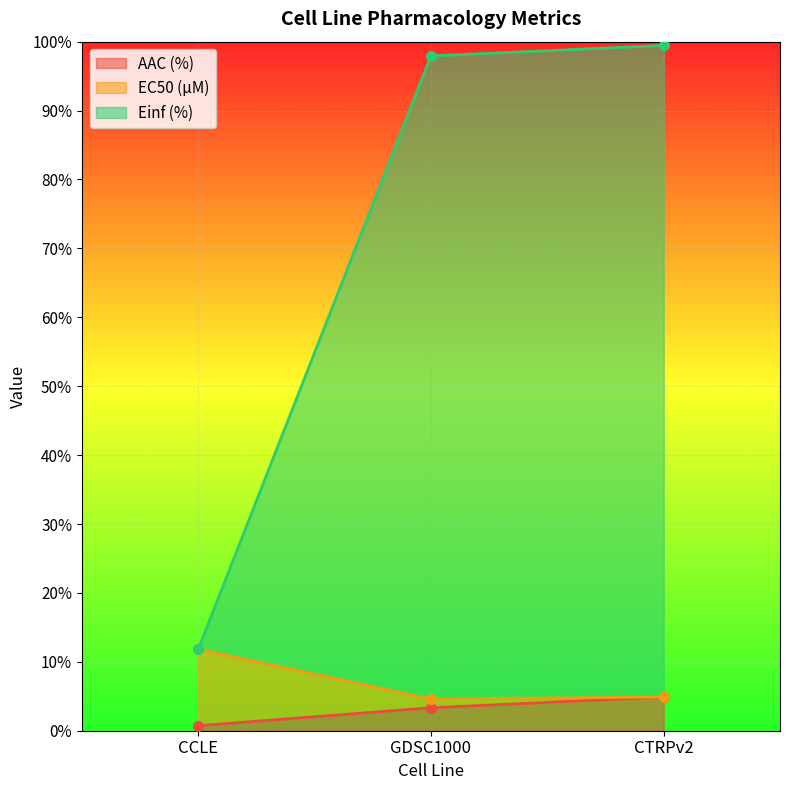

True or false: AAC (%) has a value of 3.3 at GDSC1000.

True